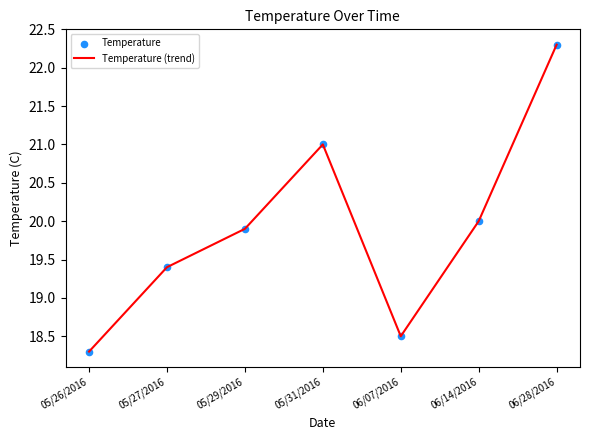

At which label does the data first exceed 19?

05/27/2016